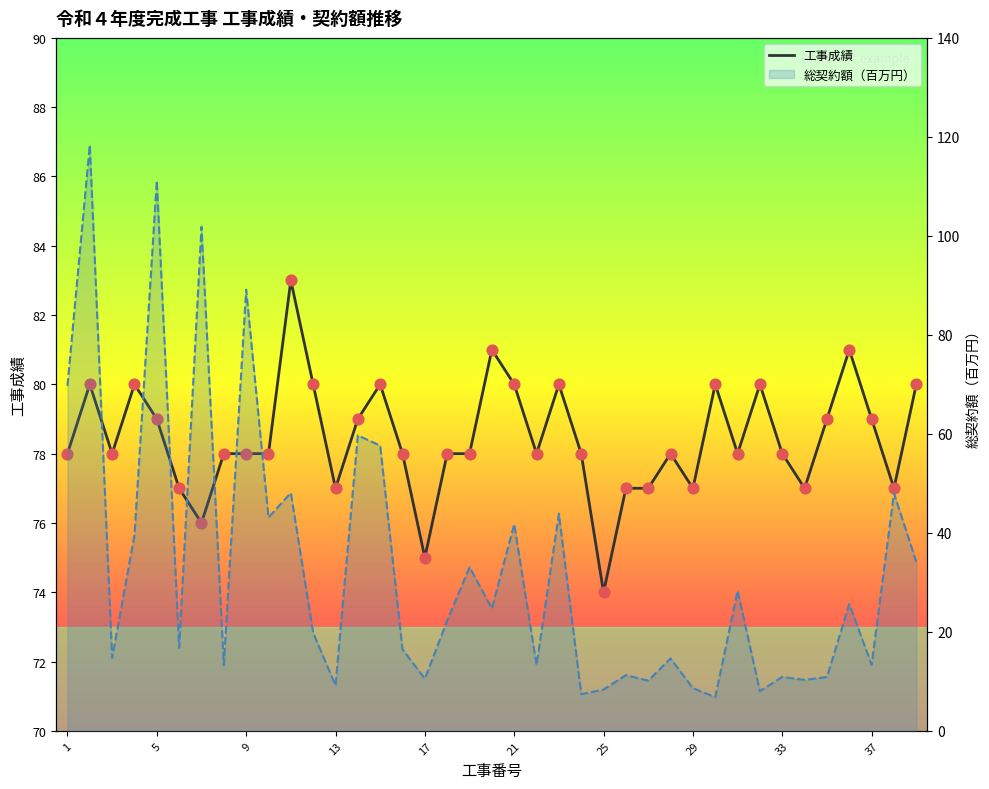

What is the change in value from 1 to 37?

-1